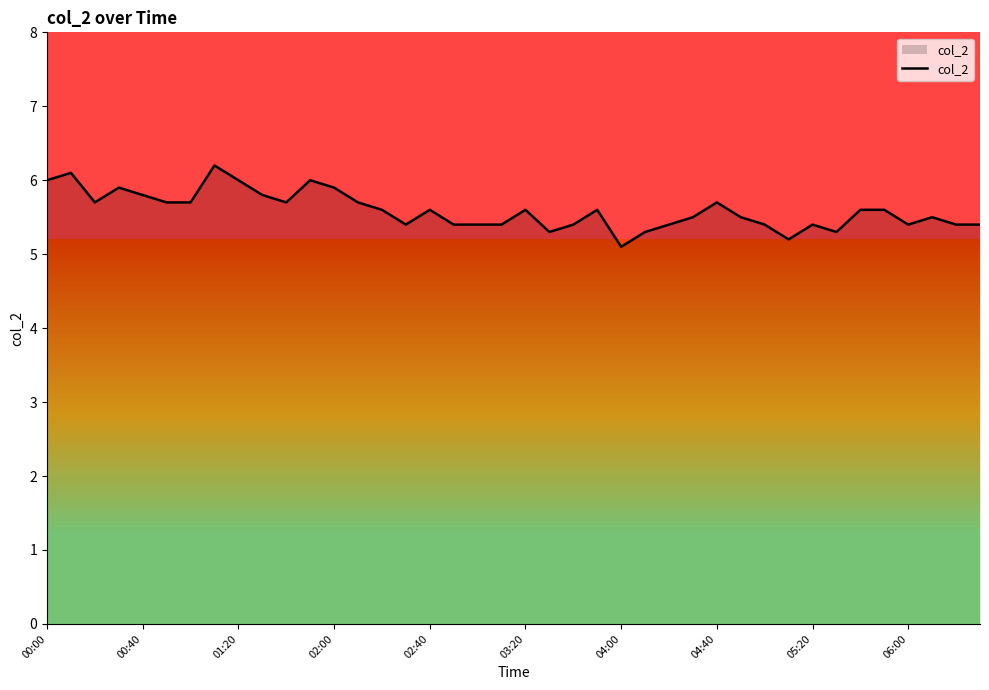

What is the greatest value displayed?

6.2